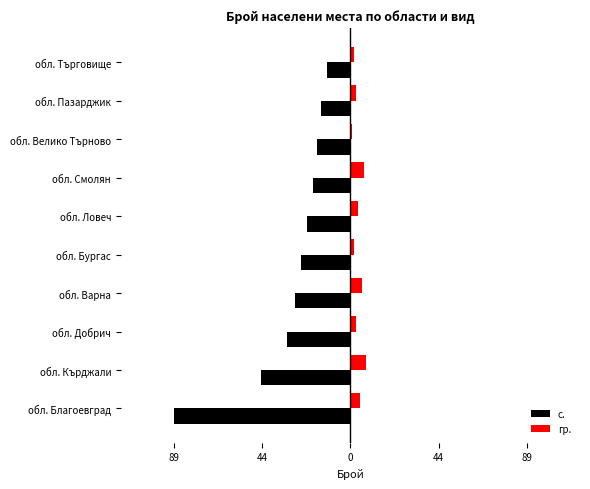

What are all the series names shown in the legend?

с., гр.